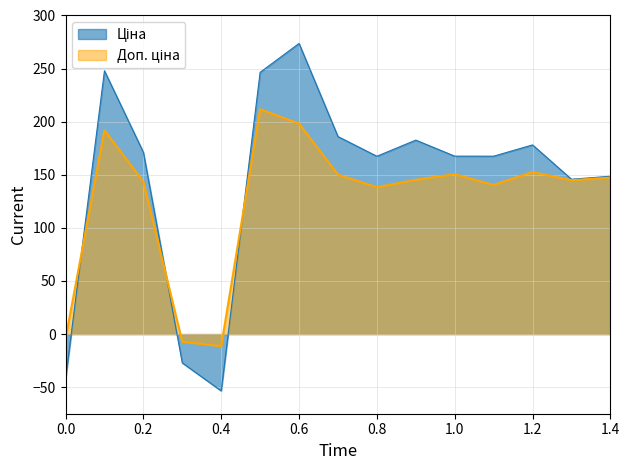

Which category has the highest value across all series?

0.6